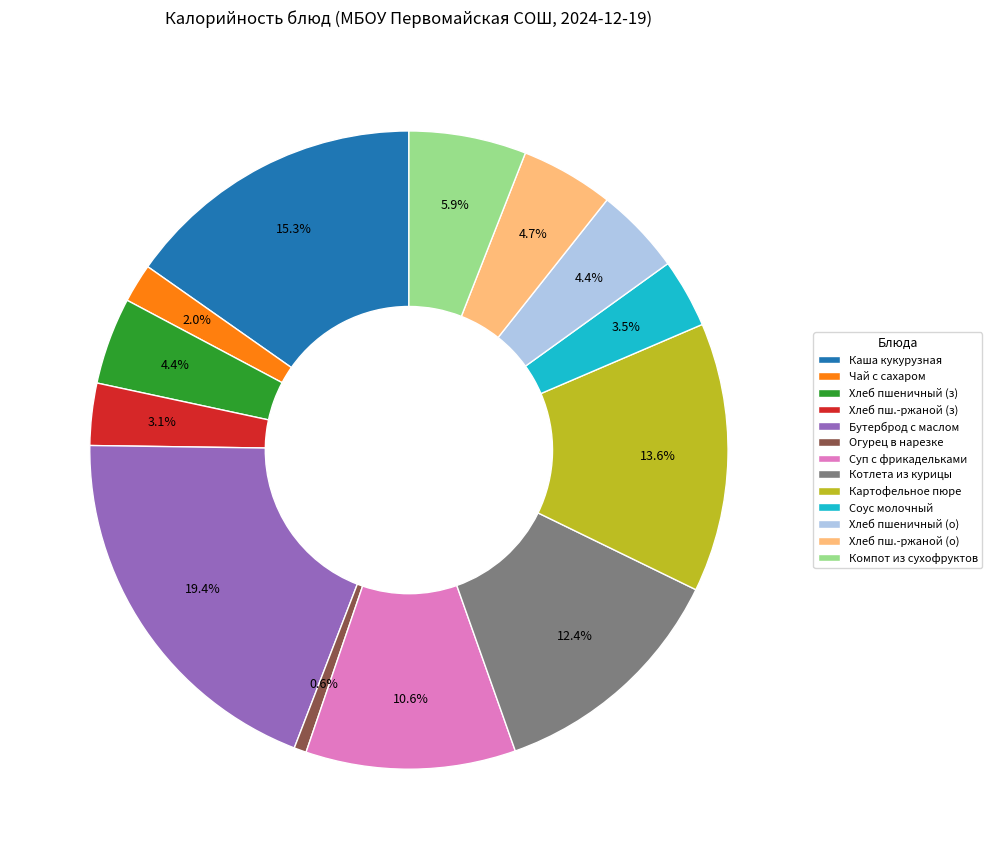

Between Огурец в нарезке and Каша кукурузная, which is larger?

Каша кукурузная